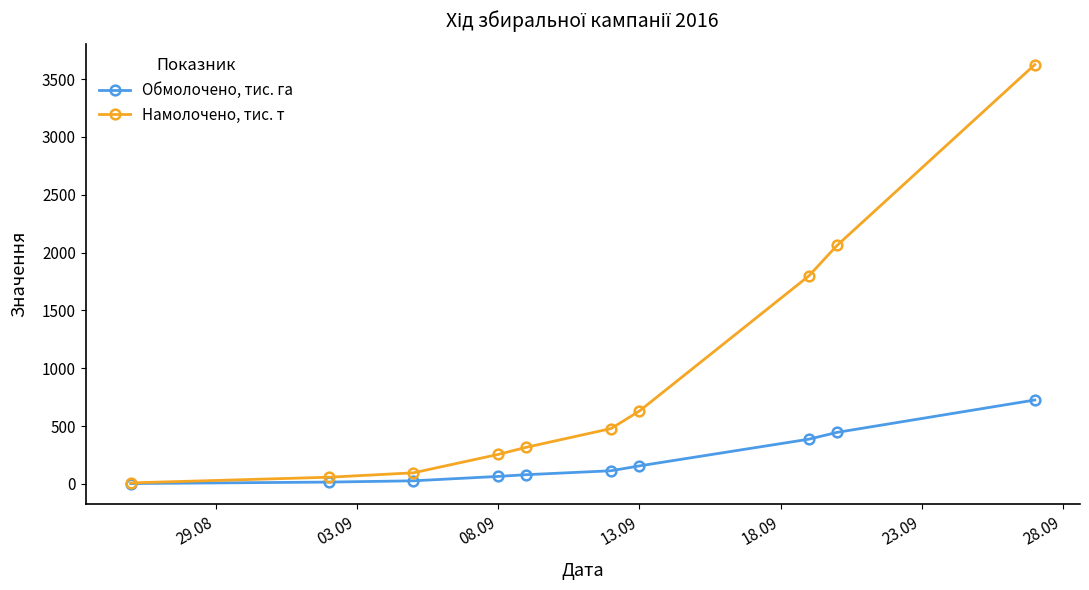

List the series in order of their peak value, lowest first.

Обмолочено, тис. га, Намолочено, тис. т